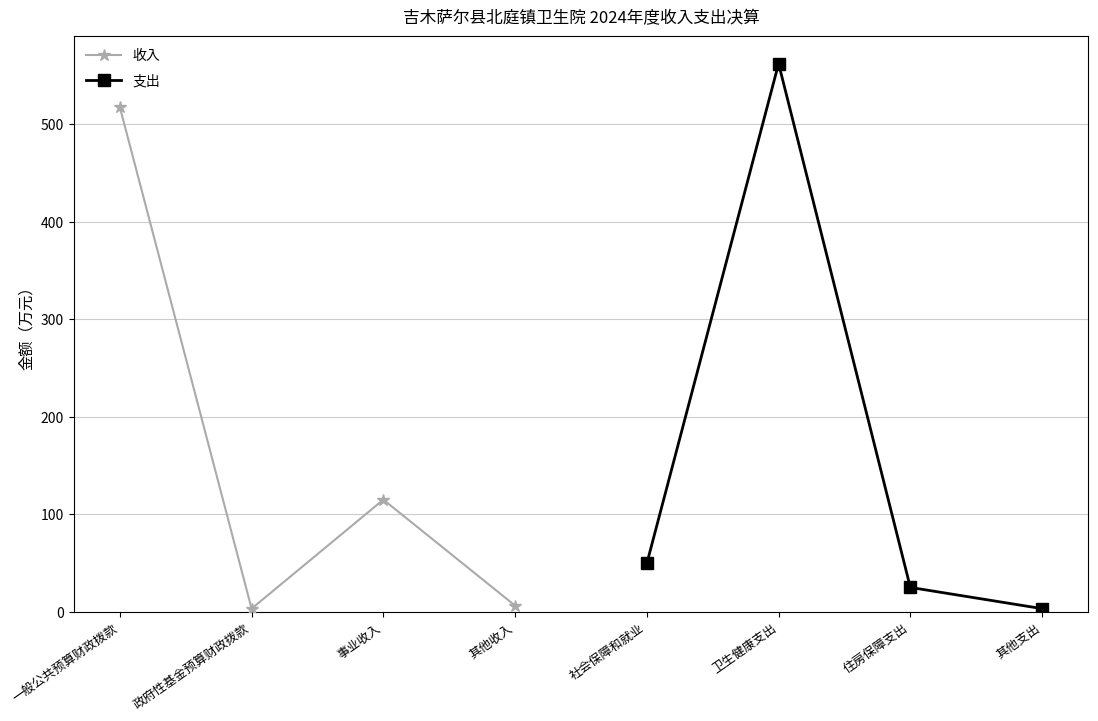

The 收入 series shows 198.1 at 一般公共预算财政拨款. True or false?

False